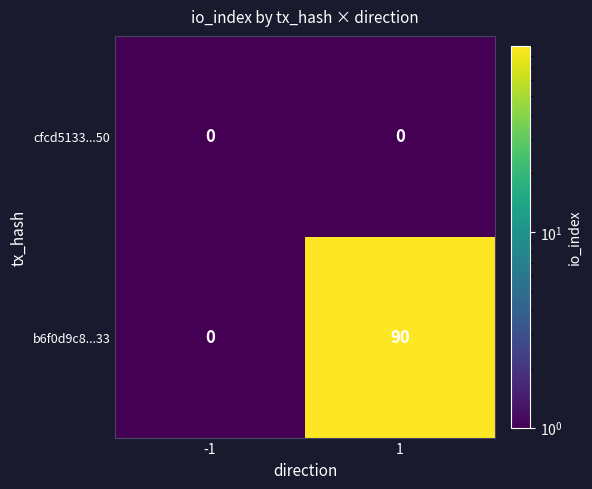

True or false: cfcd5133...50 has a value of 0 at -1.

True